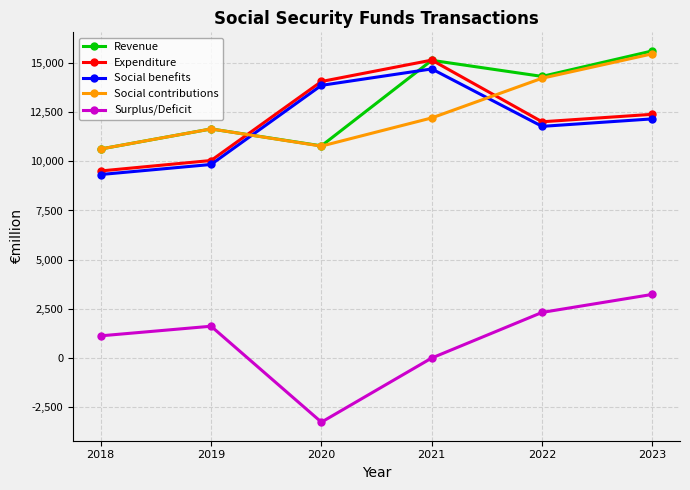

What is the highest value of the Expenditure series?

15155